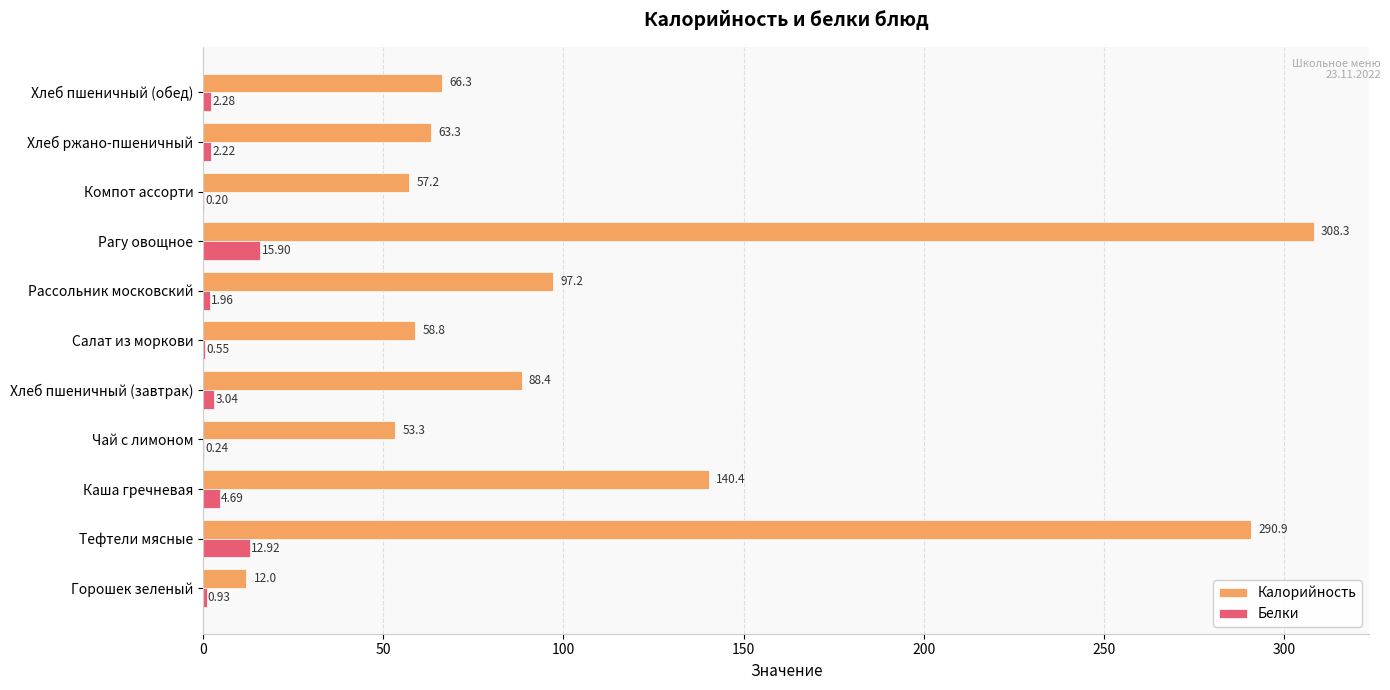

Where is Белки nearest to the value 8?

Каша гречневая